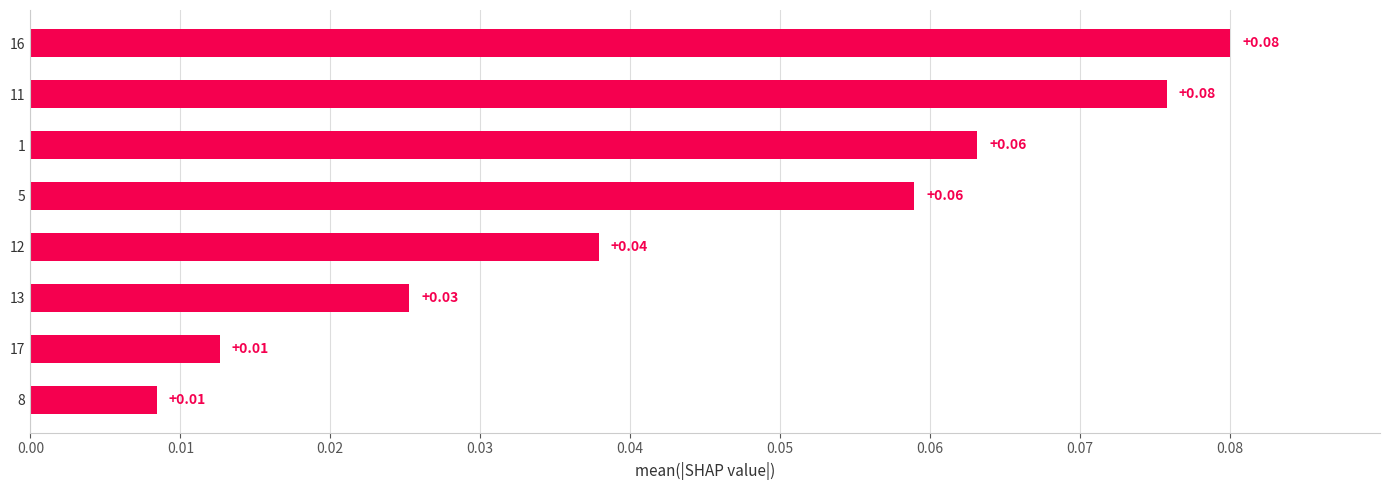

Which has a higher value, 12 or 11?

11